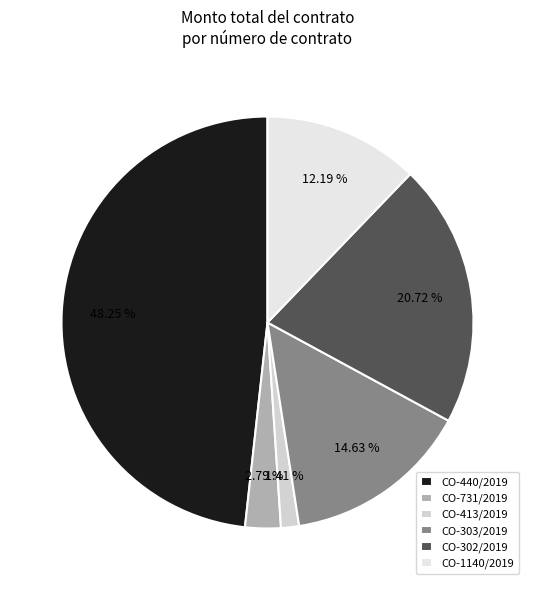

Which has a higher value, CO-302/2019 or CO-1140/2019?

CO-302/2019